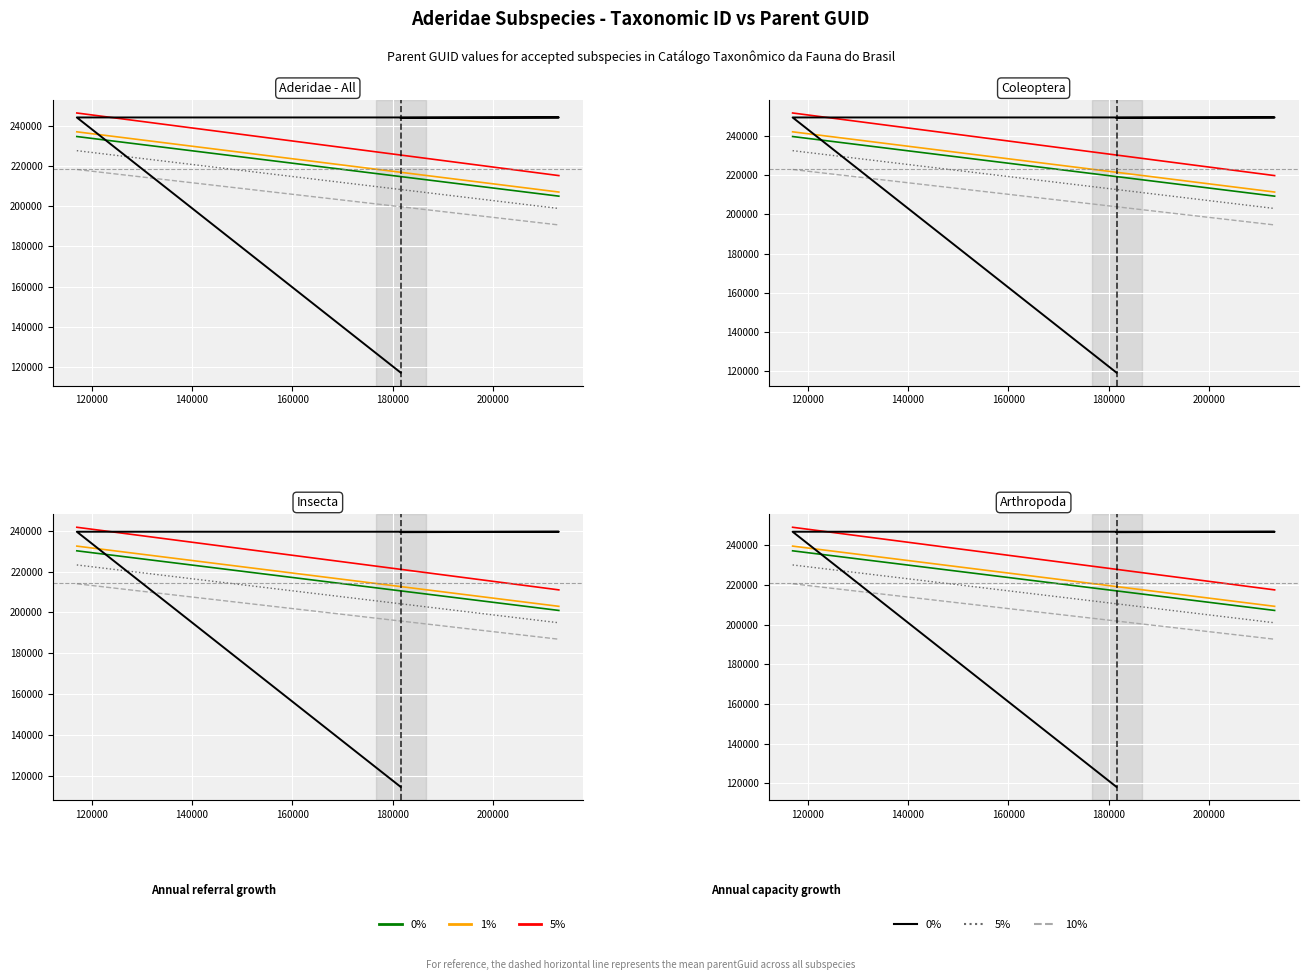

What is the difference between the values at 117023 and 213115?

4